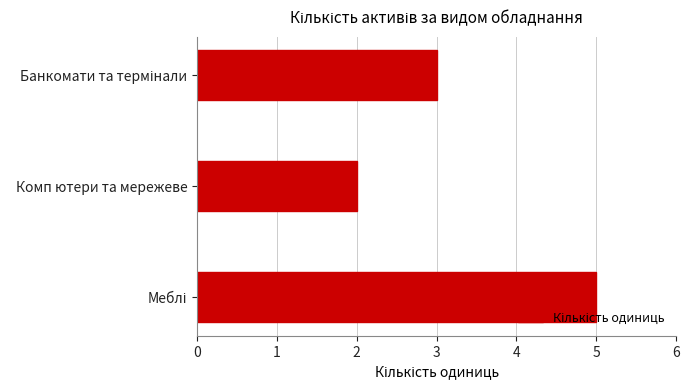

What is the maximum value shown in the chart?

5